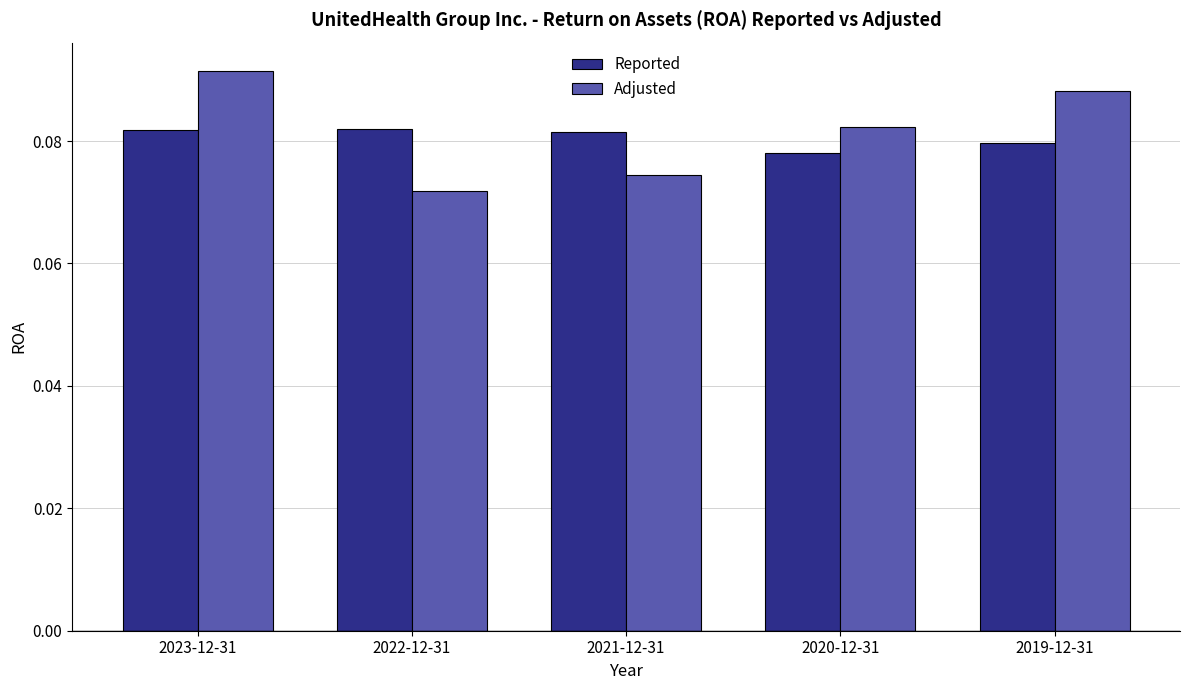

Which category has the lowest value across all series?

2022-12-31